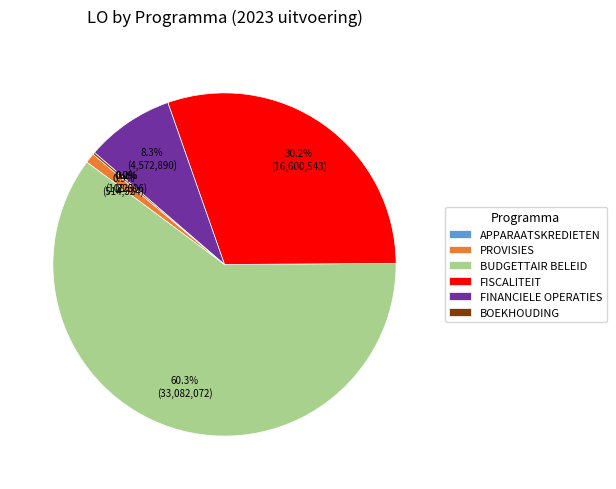

Between BUDGETTAIR BELEID and PROVISIES, which is larger?

BUDGETTAIR BELEID